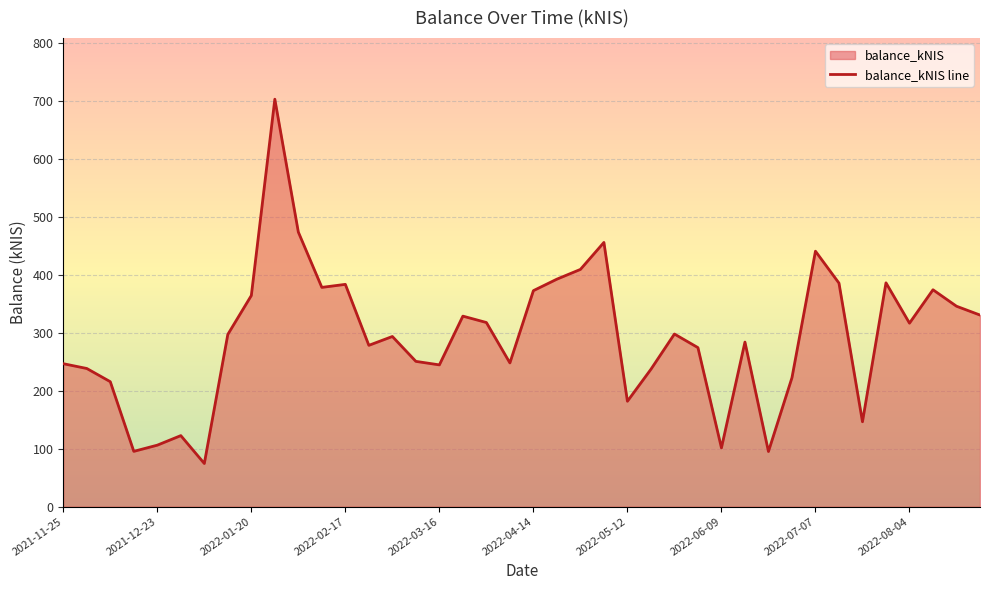

Reading left to right, what are all the values shown in this chart?

2021-11-25=246.7	2021-12-02=238.4	2021-12-09=215.6	2021-12-16=95.4	2021-12-23=106.1	2021-12-30=122.5	2022-01-06=74.4	2022-01-13=297.2	2022-01-20=364.3	2022-01-27=703.2	2022-02-03=473.8	2022-02-10=378.4	2022-02-17=383.6	2022-02-24=278.4	2022-03-03=293.6	2022-03-10=250.7	2022-03-16=244.6	2022-03-24=328.8	2022-03-31=317.8	2022-04-07=248.0	2022-04-14=372.7	2022-04-20=392.6	2022-04-28=409.4	2022-05-03=456.0	2022-05-12=181.8	2022-05-19=237.1	2022-05-26=297.9	2022-06-02=274.4	2022-06-09=101.3	2022-06-16=284.0	2022-06-23=95.1	2022-06-30=222.5	2022-07-07=440.9	2022-07-14=385.8	2022-07-21=146.5	2022-07-28=386.3	2022-08-04=316.6	2022-08-11=374.3	2022-08-18=345.9	2022-08-25=330.6